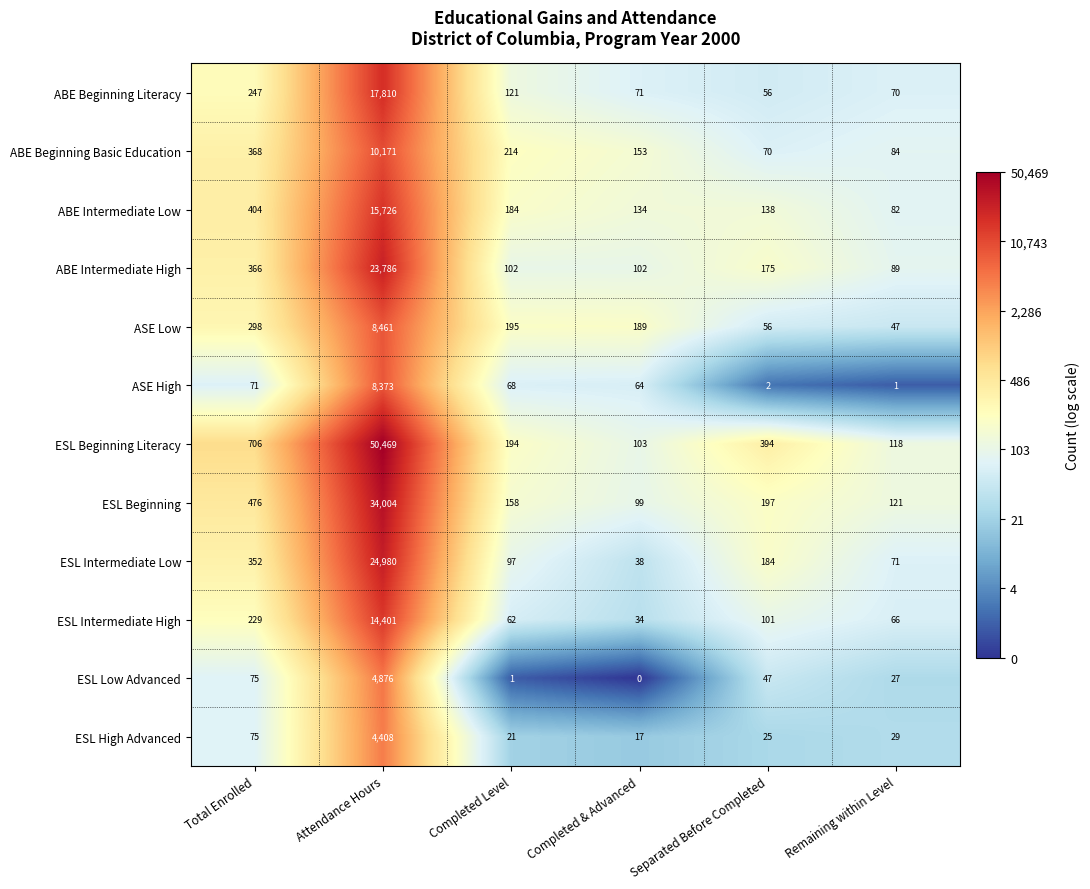

What is the difference between the highest and lowest values at Remaining within Level?

120